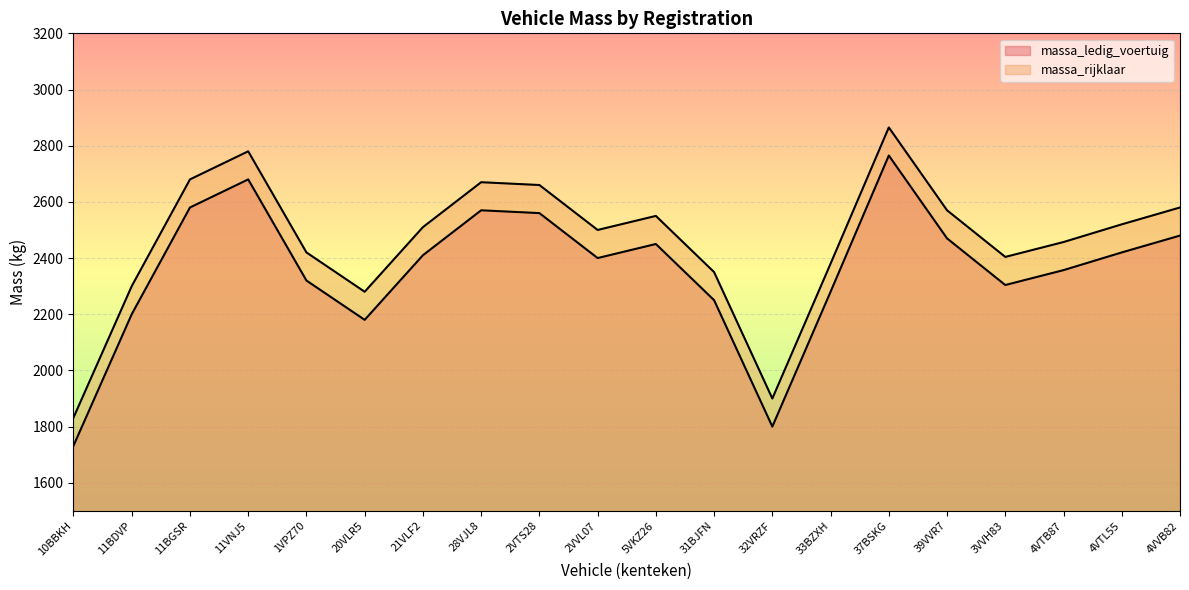

The value of massa_rijklaar at 1VPZ70 is 2420. True or false?

True